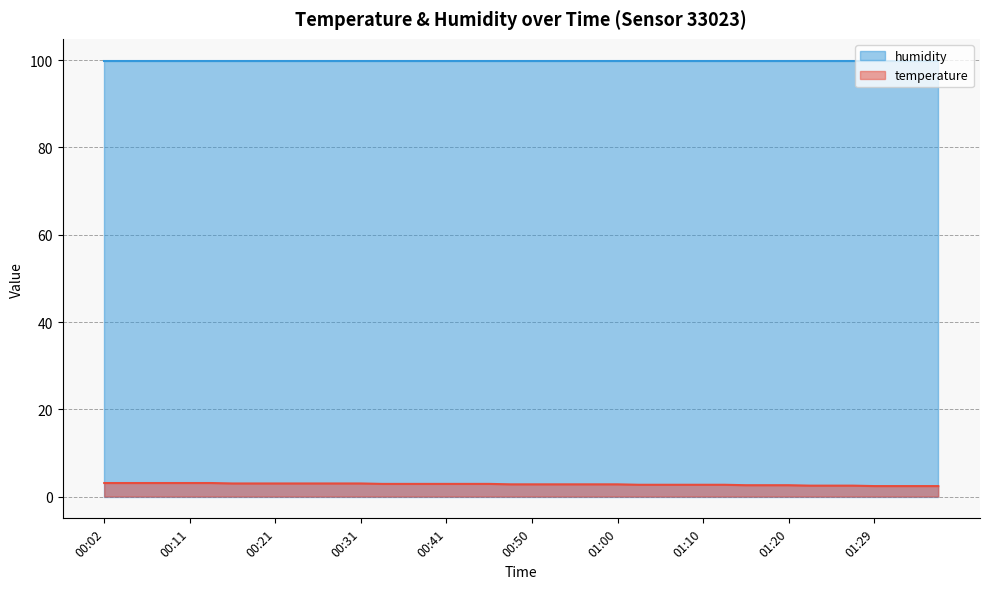

What is the change in value from 00:09 to 01:03?

-0.4